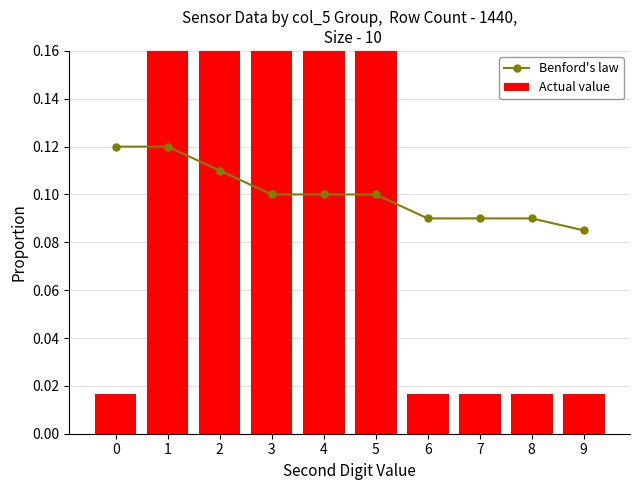

The value of Benford's law at 7 is 0.1. True or false?

False